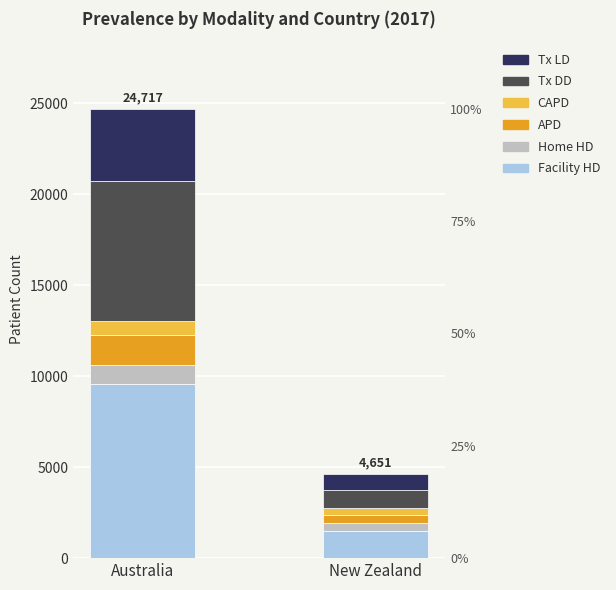

At which category is the sum across all series the highest?

Australia